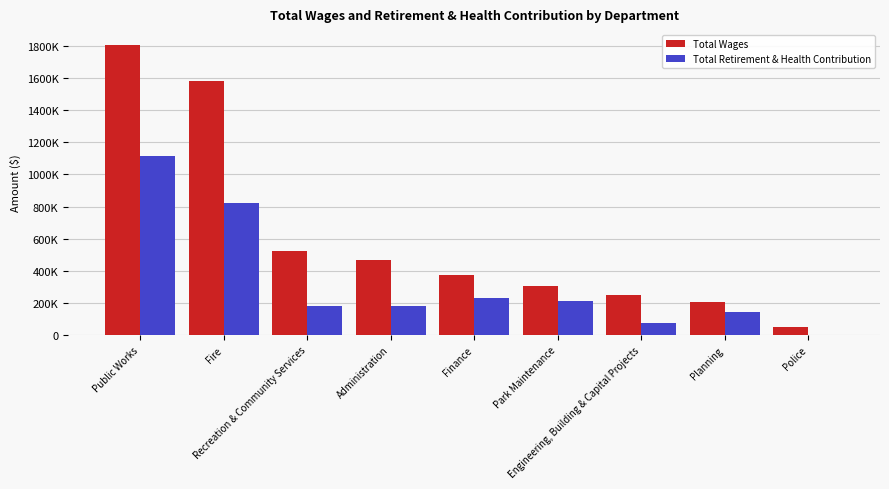

Which series has the largest total across all categories?

Total Wages